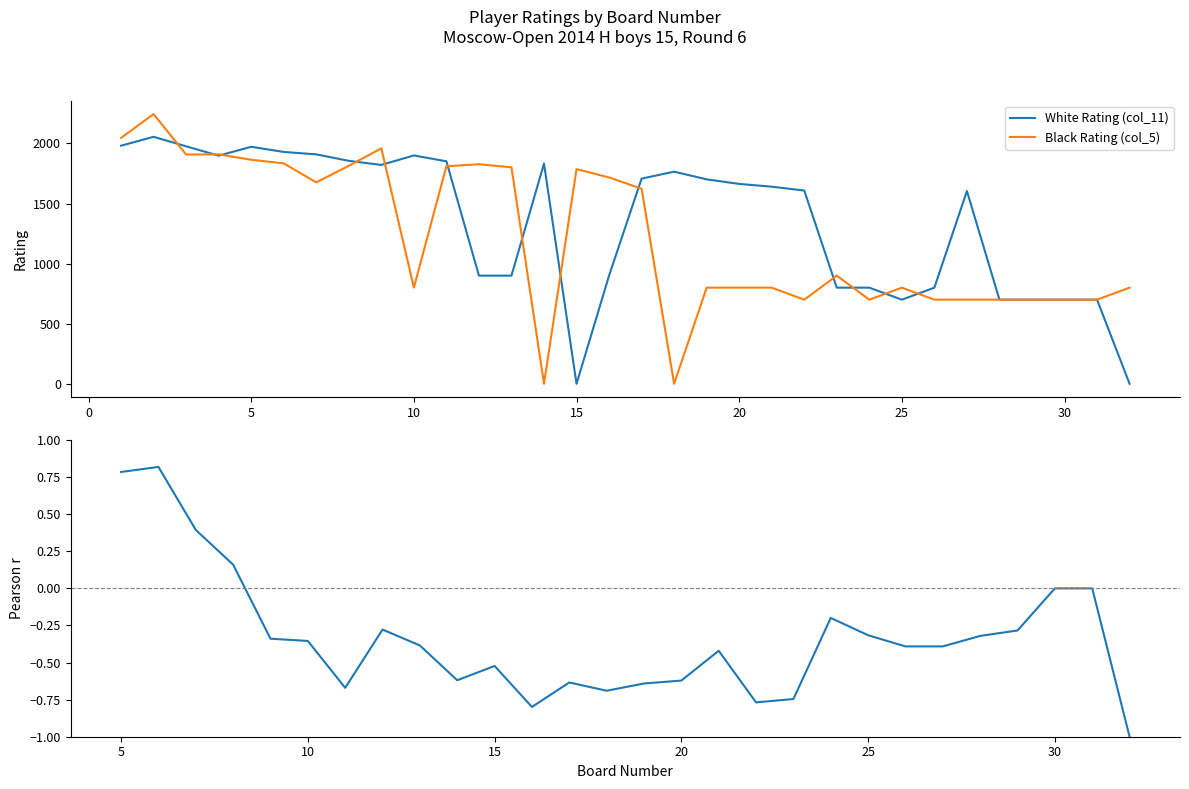

Where is the first local maximum for White Rating (col_11)?

2